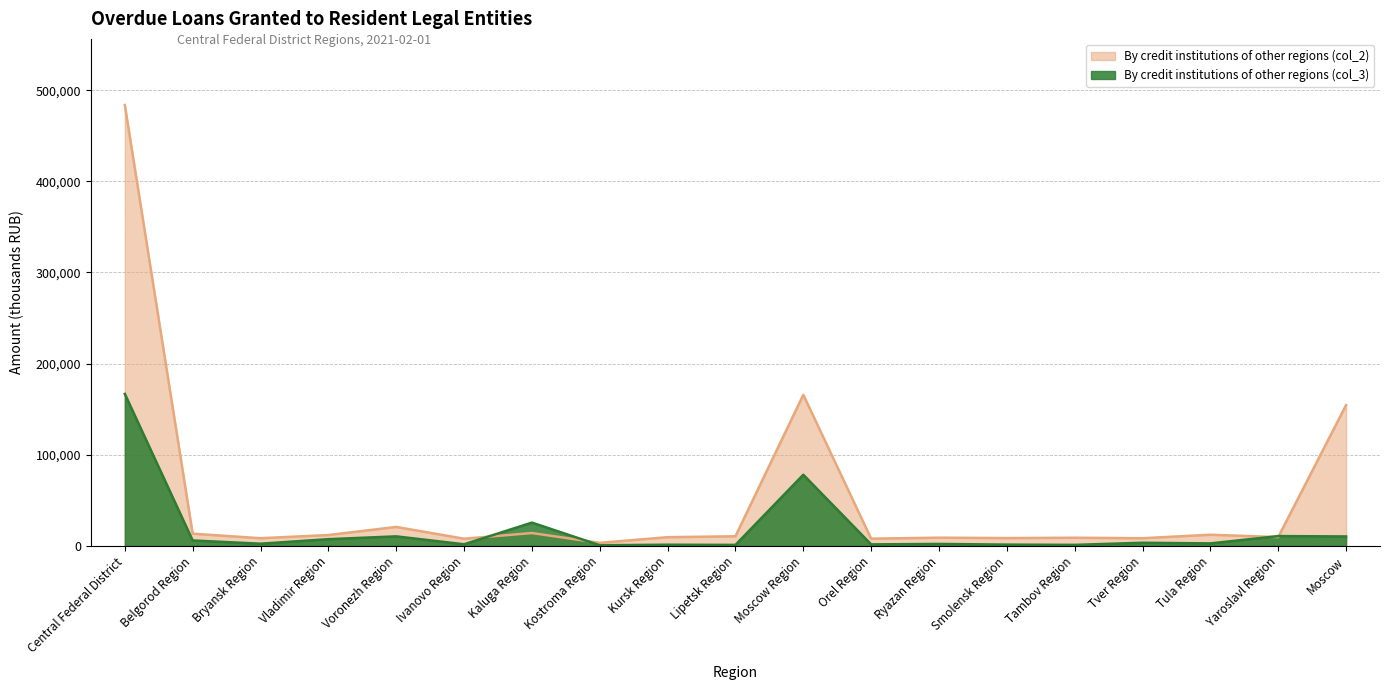

How many interior local valleys does the By credit institutions of other regions (col_2) series have?

7